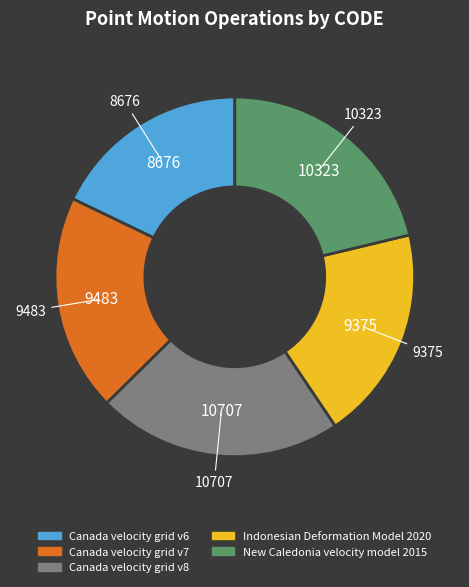

True or false: Canada velocity grid v6 accounts for 18% of the total.

True